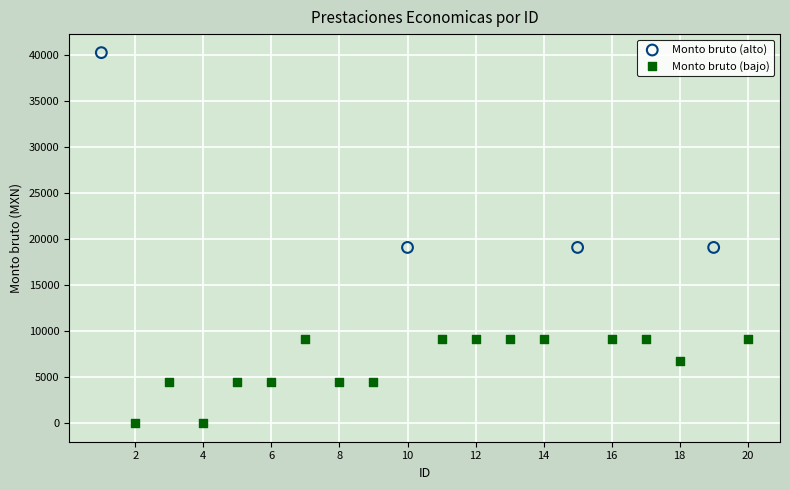

Which series has the widest spread of Y values?

Monto bruto (alto)